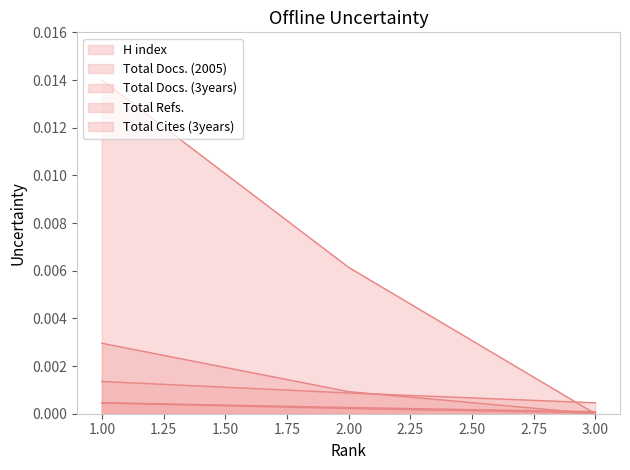

Reading right to left, extract all data points from this chart.

H index: 0.0	0.0	0.0
Total Docs. (2005): 0.0	0.0	0.0
Total Docs. (3years): 0.0	0.0	0.0
Total Refs.: 0.0	0.0	0.0
Total Cites (3years): 0.0	0.0	0.0